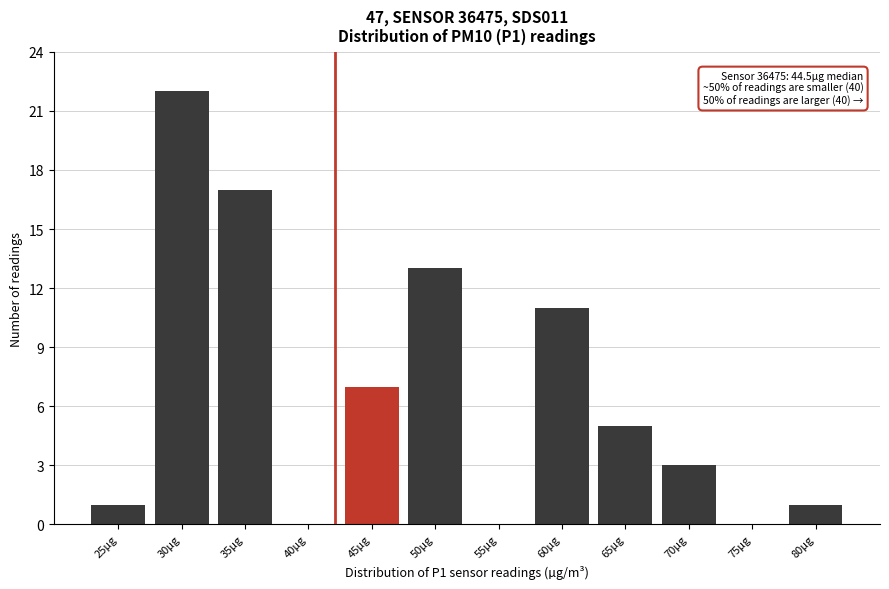

Reading right to left, transcribe all the data shown in this chart.

80µg=1	75µg=0	70µg=3	65µg=5	60µg=11	55µg=0	50µg=13	45µg=7	40µg=0	35µg=17	30µg=22	25µg=1